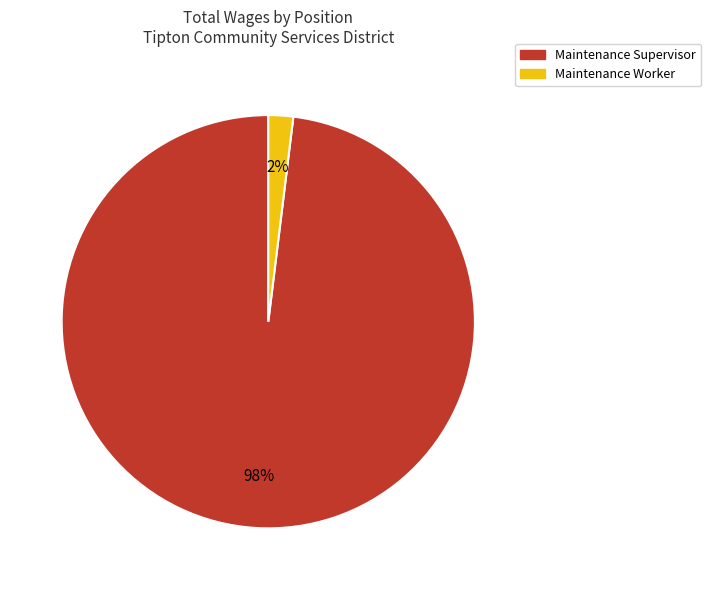

Count the number of slices in the pie.

2